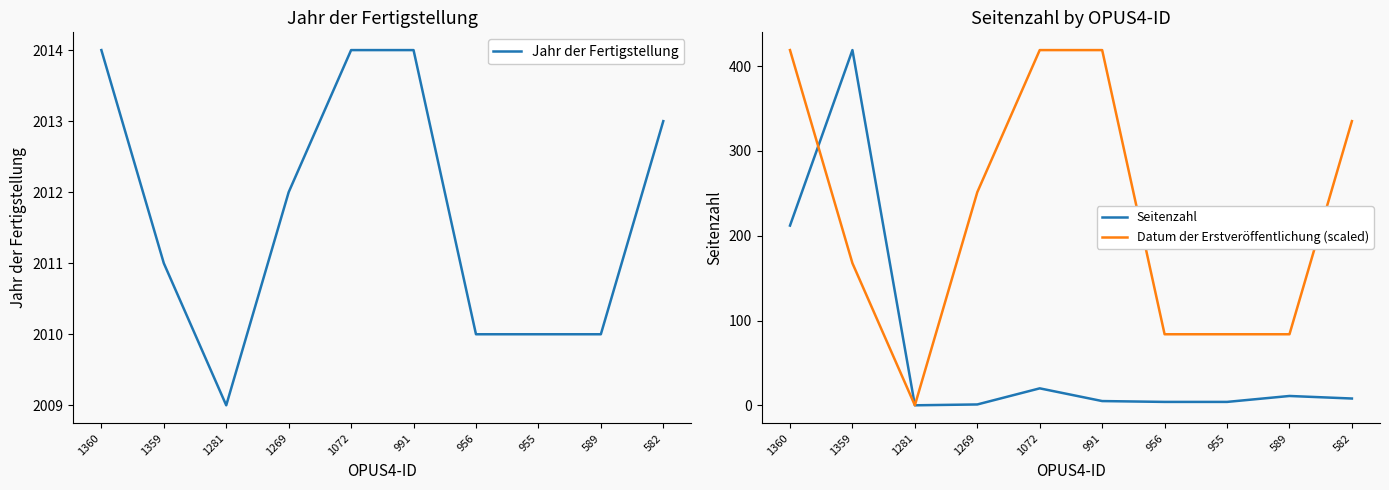

Is the value of Datum der Erstveröffentlichung (scaled) at 1360 greater than the value of Jahr der Fertigstellung at 1359?

No